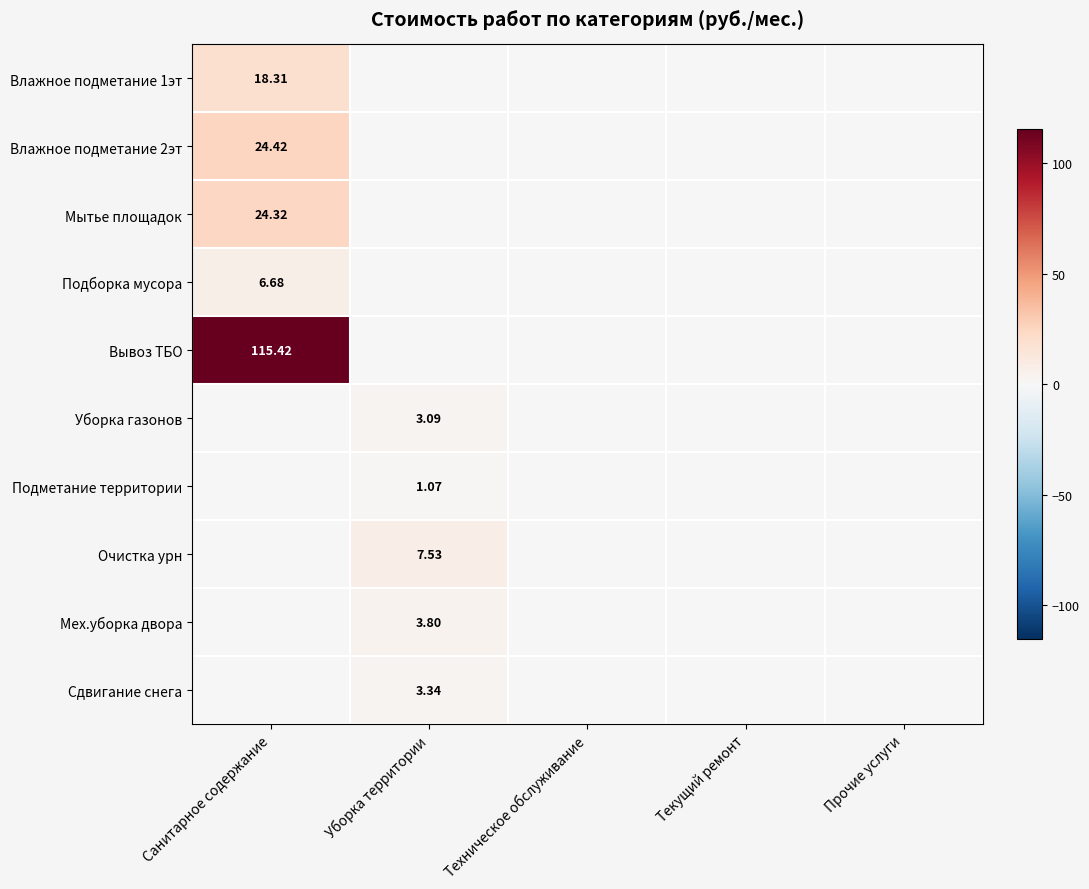

How many distinct data groups are displayed?

10